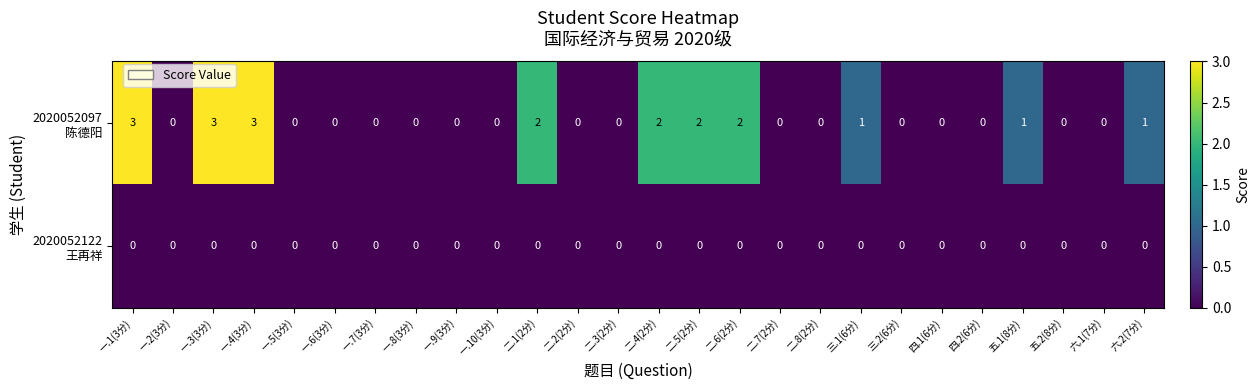

What is the difference between the highest and lowest values at 一.3(3分)?

3